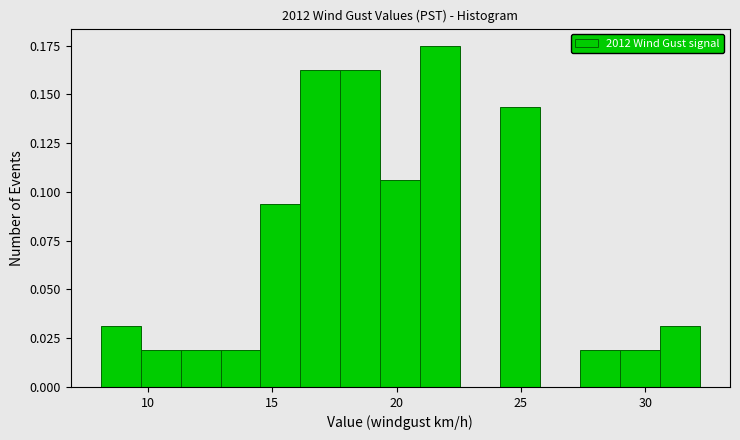

Read against the x-axis, roughly where is the centre of the tallest bar?

22.0